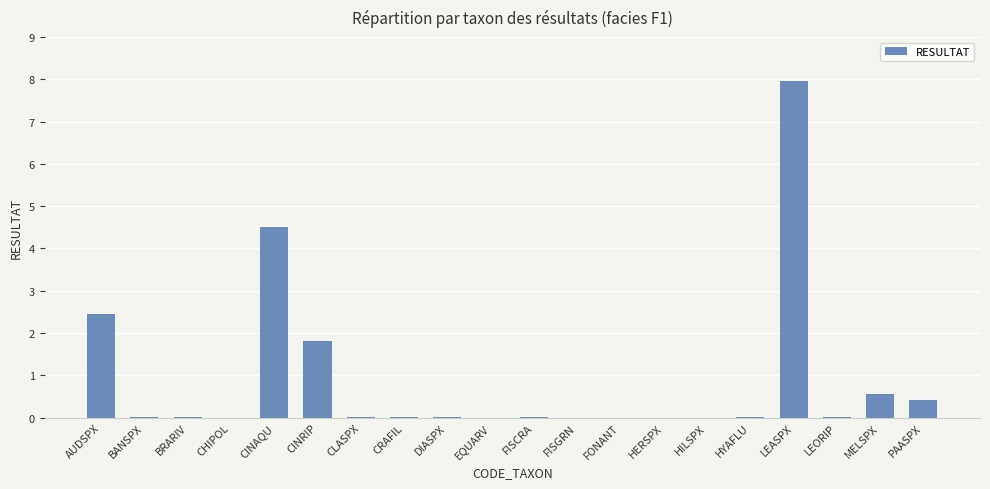

The value at MELSPX is 1.0. True or false?

False